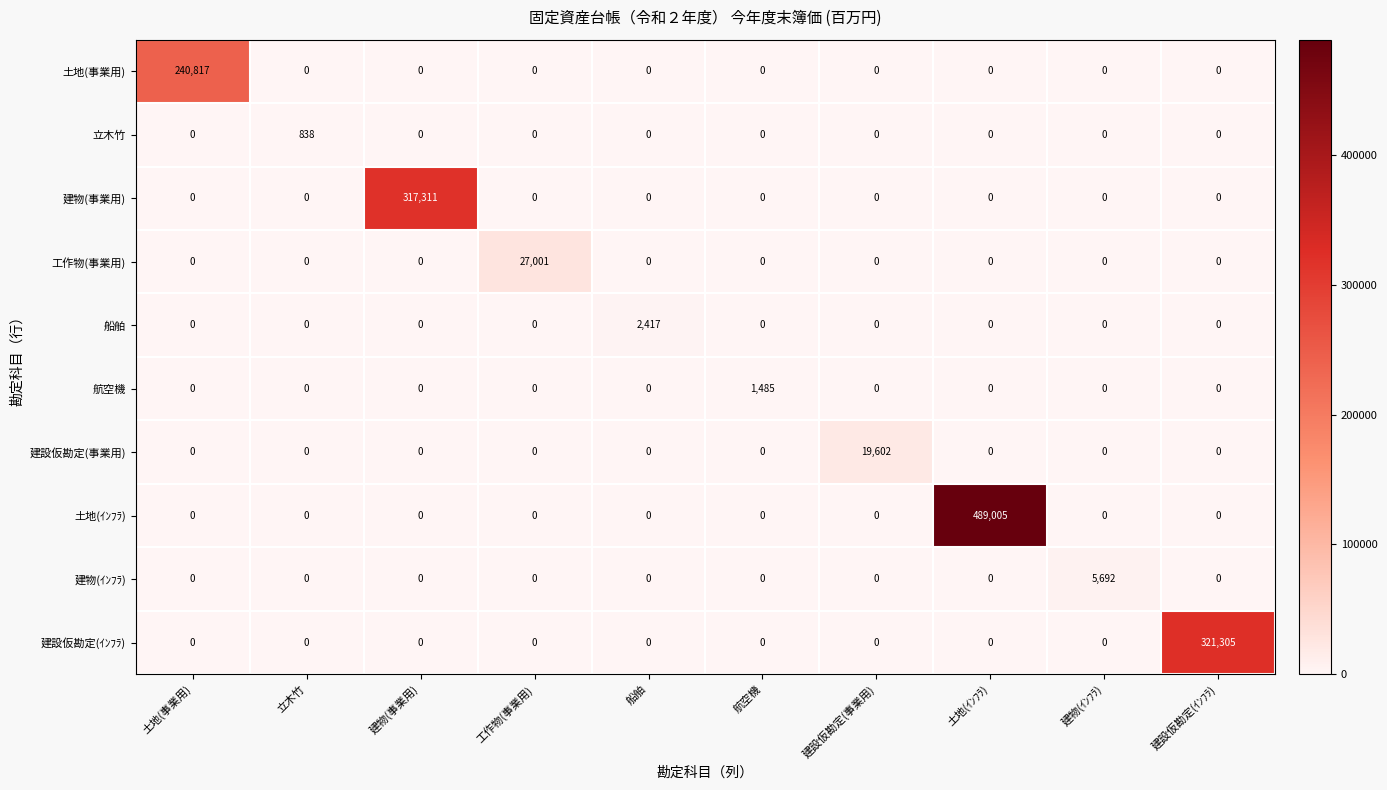

True or false: 航空機 has a value of 0 at 建設仮勘定(ｲﾝﾌﾗ).

True